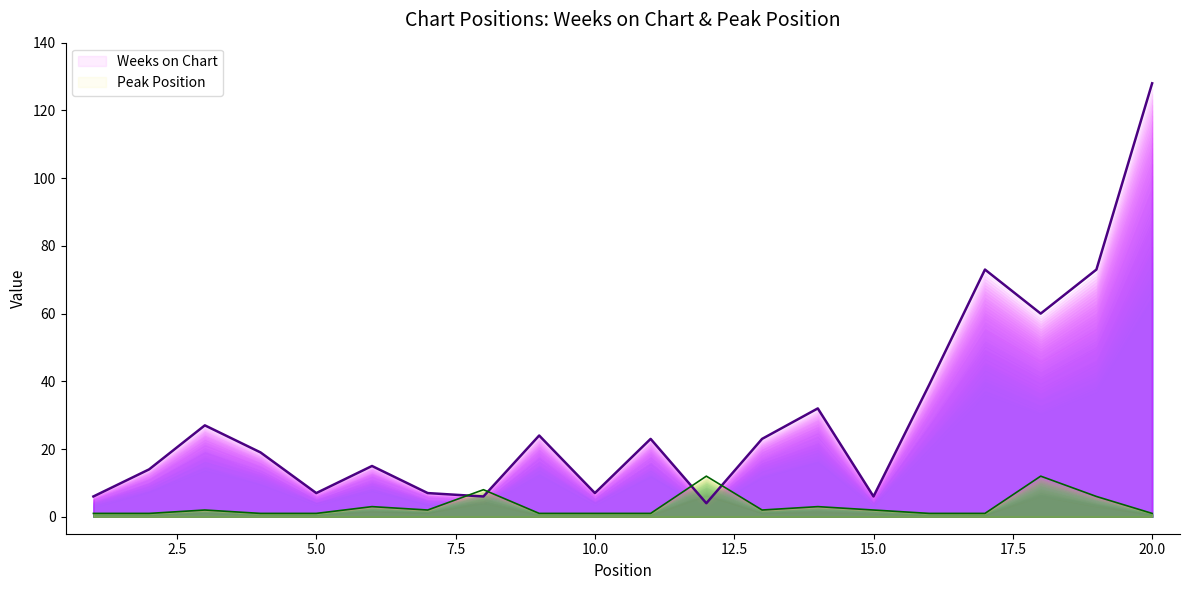

List the series in order of their peak value, highest first.

Weeks on Chart, Peak Position